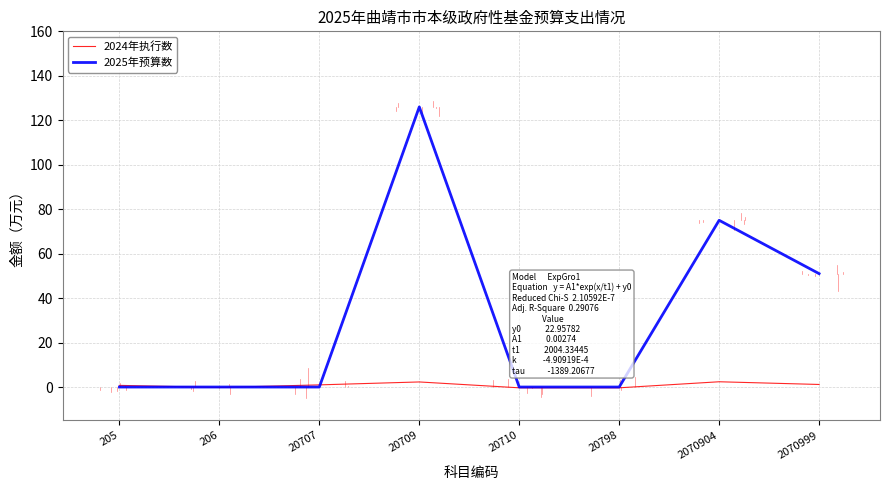

What is the difference between the maximum and second lowest values in the 2024年执行数 series?

2.7